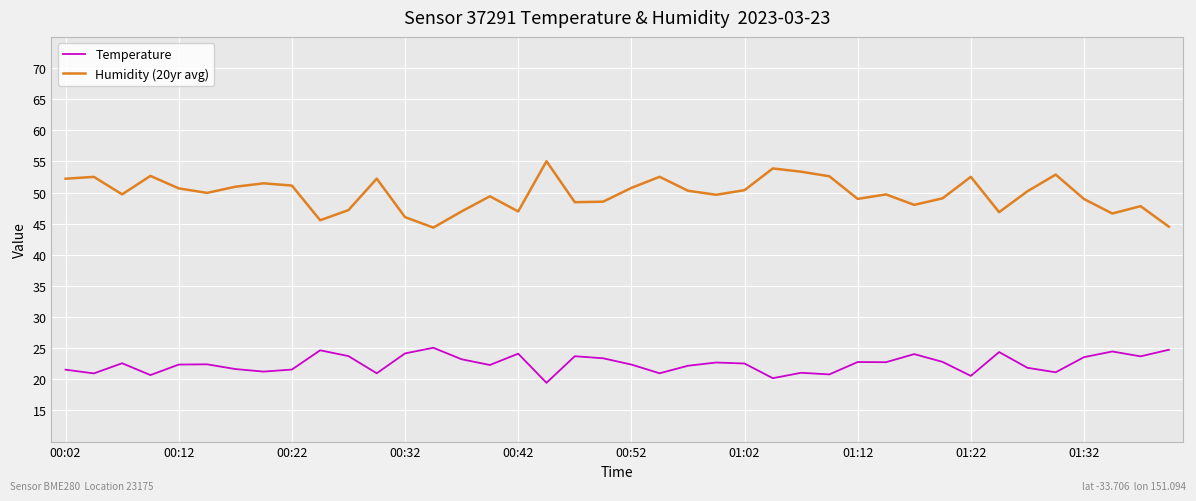

What is the lowest value of the Humidity (20yr avg) series?

44.4